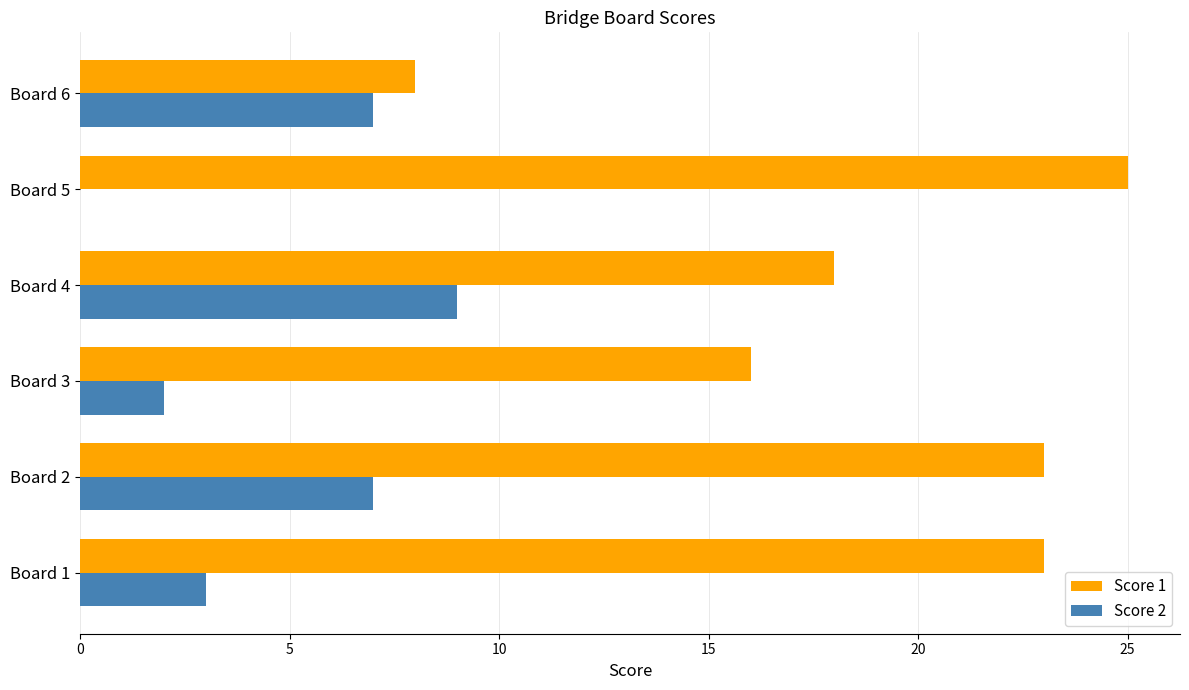

What is the maximum value shown in the chart?

25